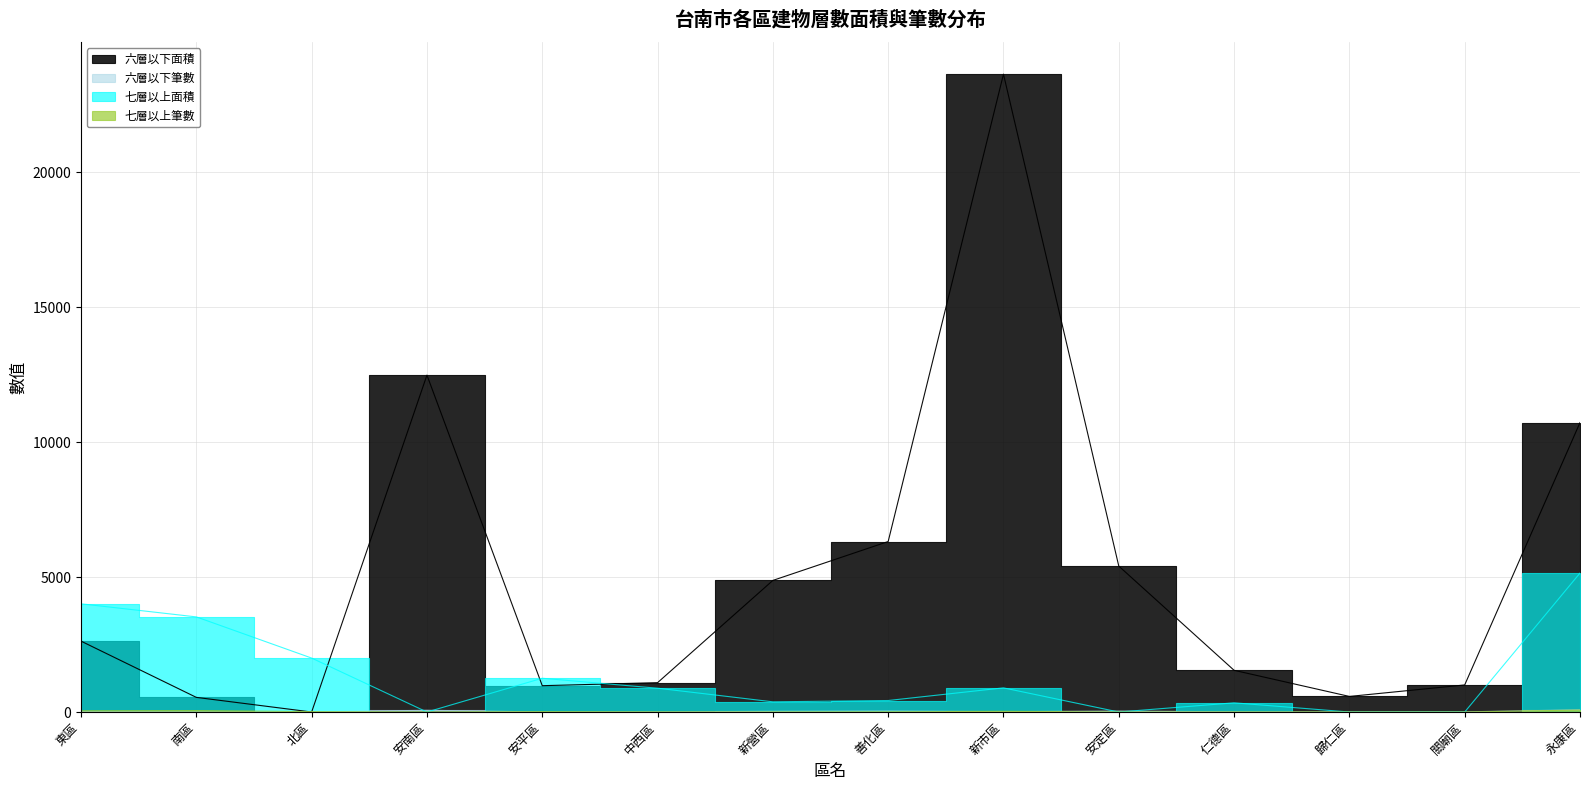

Count the number of data series in this chart.

4